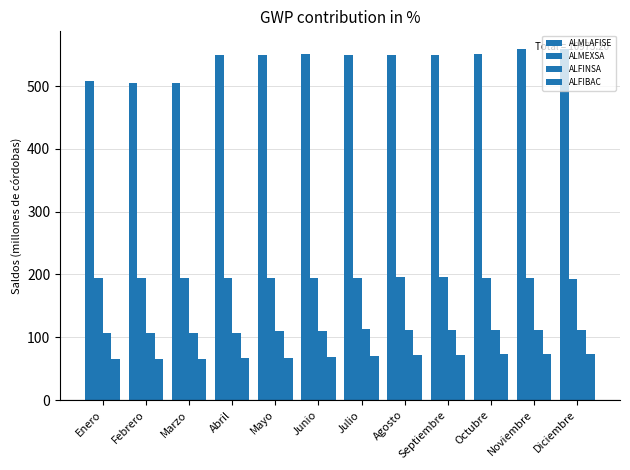

Rank the series at Mayo from highest to lowest value.

ALMLAFISE, ALMEXSA, ALFINSA, ALFIBAC